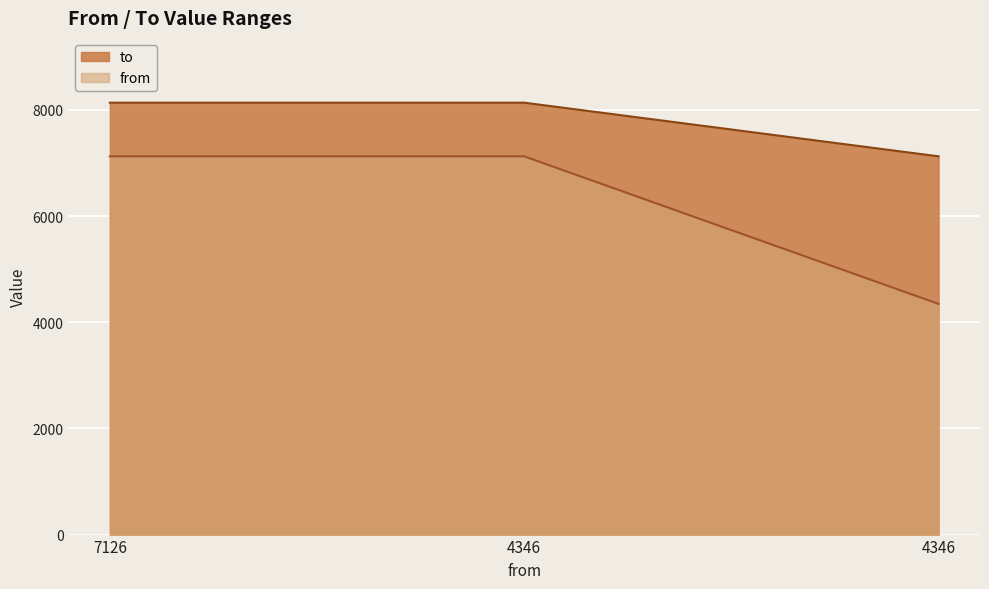

Rank the categories by value from highest to lowest.

7126, 4346, 4346